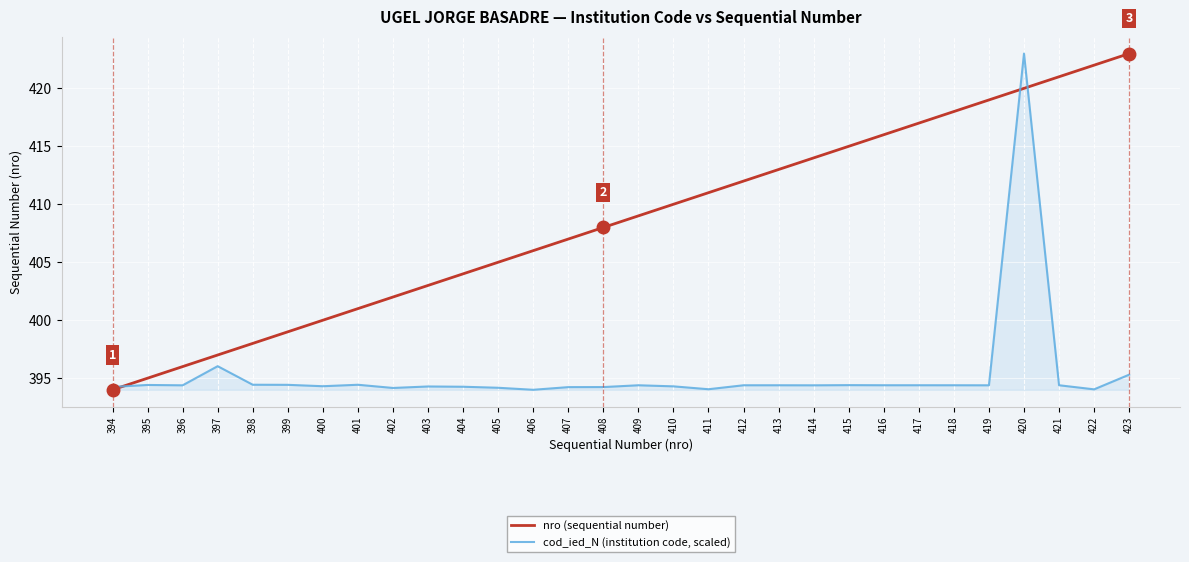

Between 406 and 412, which series saw the biggest shift?

nro (sequential number)